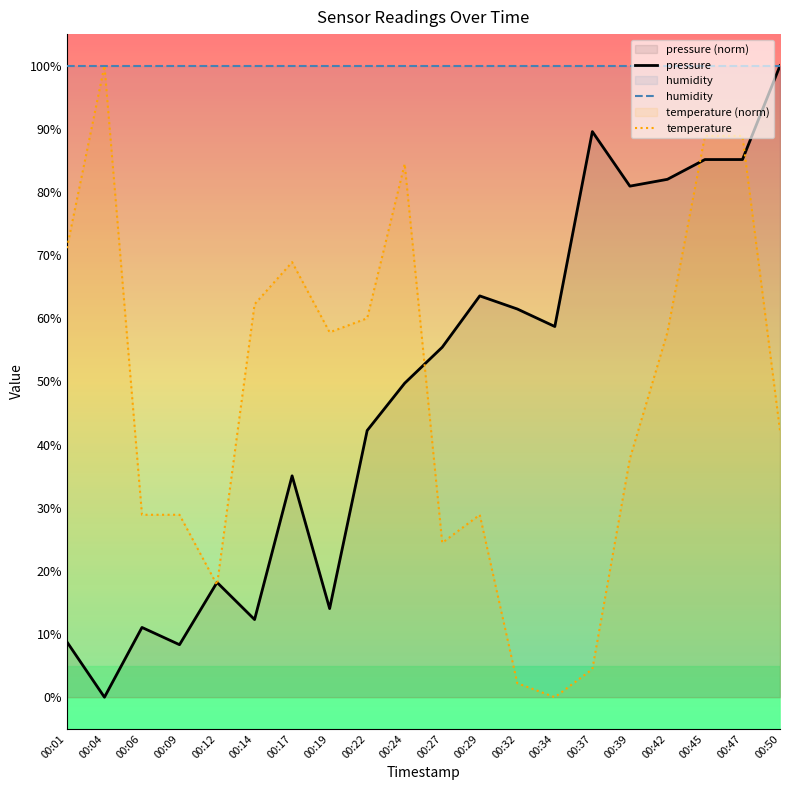

Which series has the largest range (max minus min)?

pressure